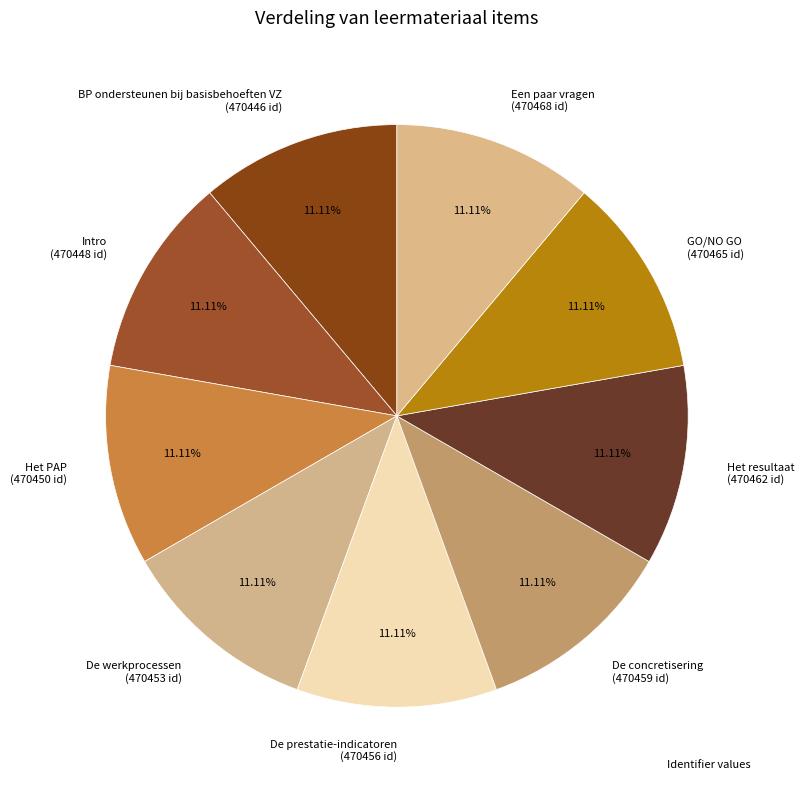

What is the total percentage of BP ondersteunen bij basisbehoeften VZ and De concretisering?

22.2%